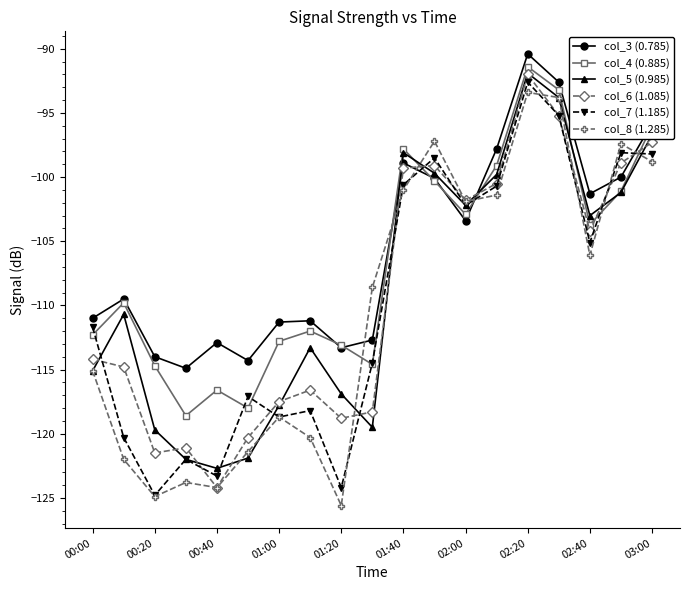

What is the maximum value shown in the chart?

-90.4